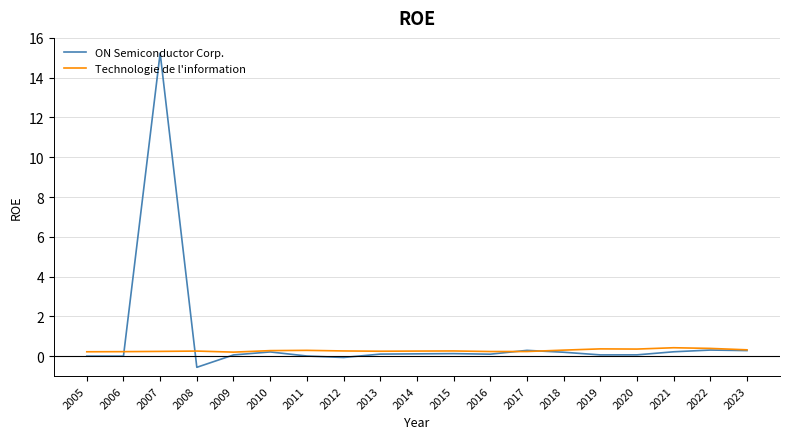

Which series has the largest range (max minus min)?

ON Semiconductor Corp.